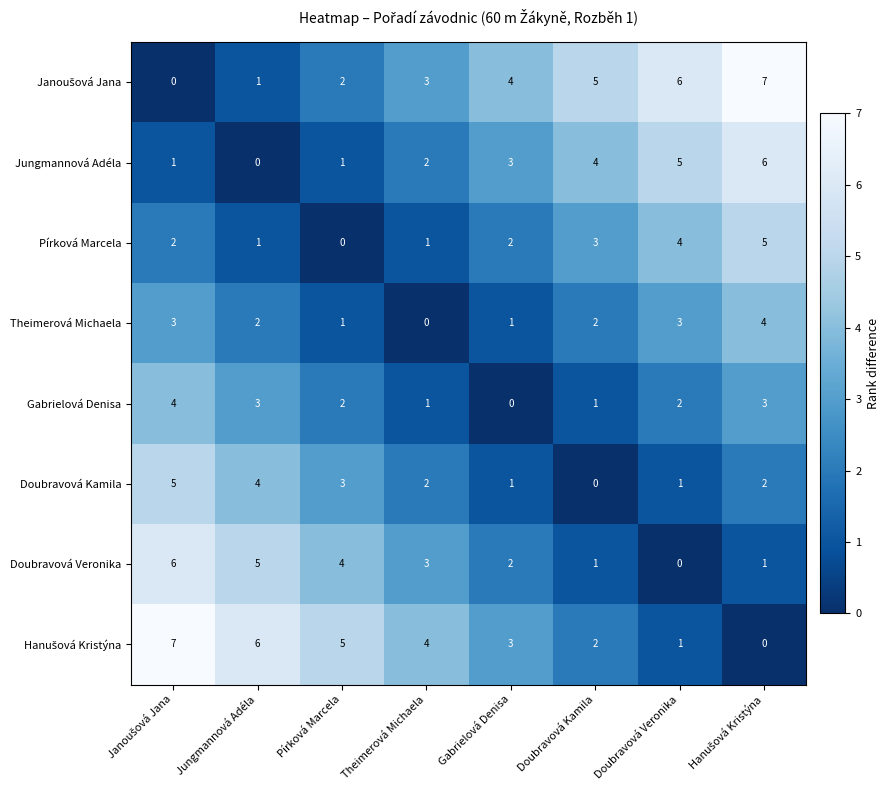

What is the spread (max minus min) of values at Jungmannová Adéla?

6